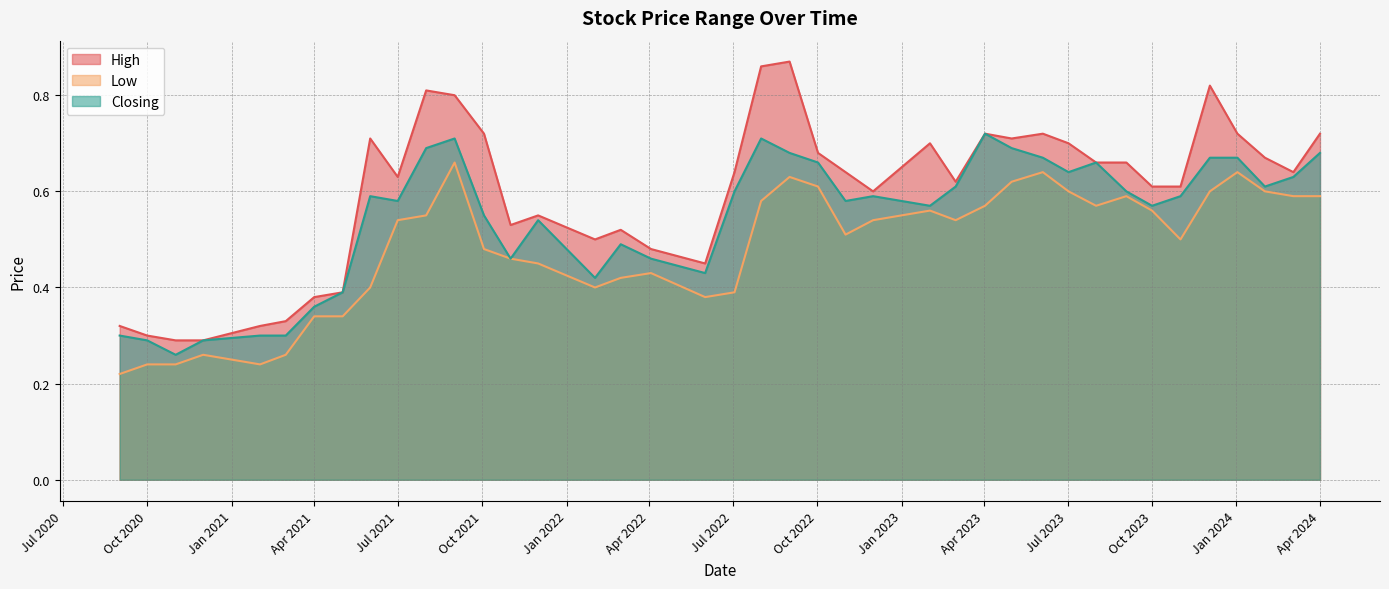

Does the chart display data point markers on the line(s)?

No